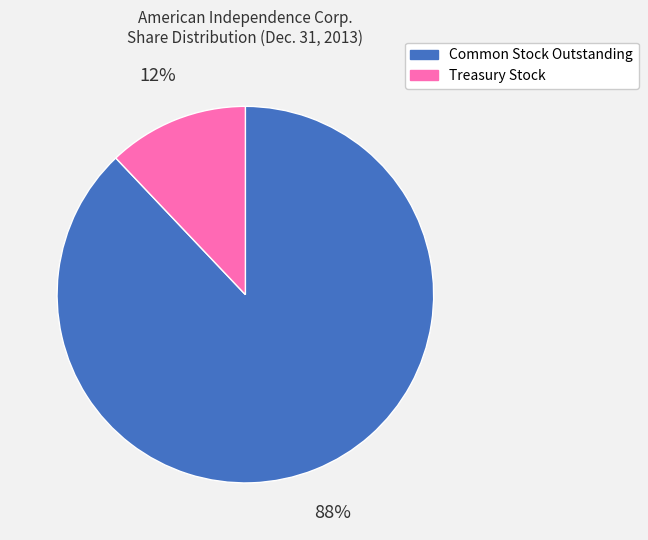

Combined, do Treasury Stock and Common Stock Outstanding account for over 50%?

Yes